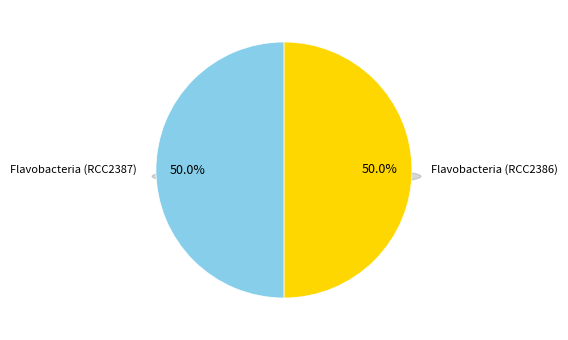

How many segments does this pie chart have?

2